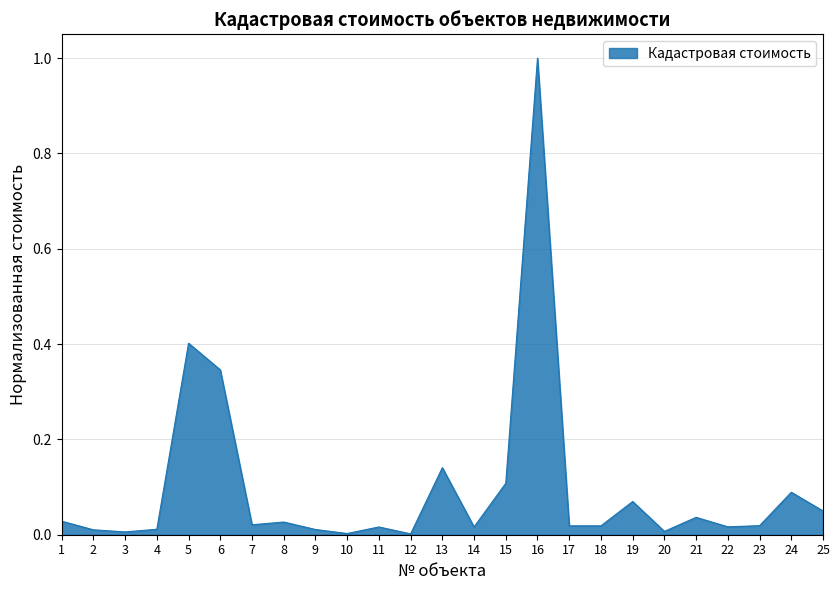

Does the chart have visible grid lines?

Yes